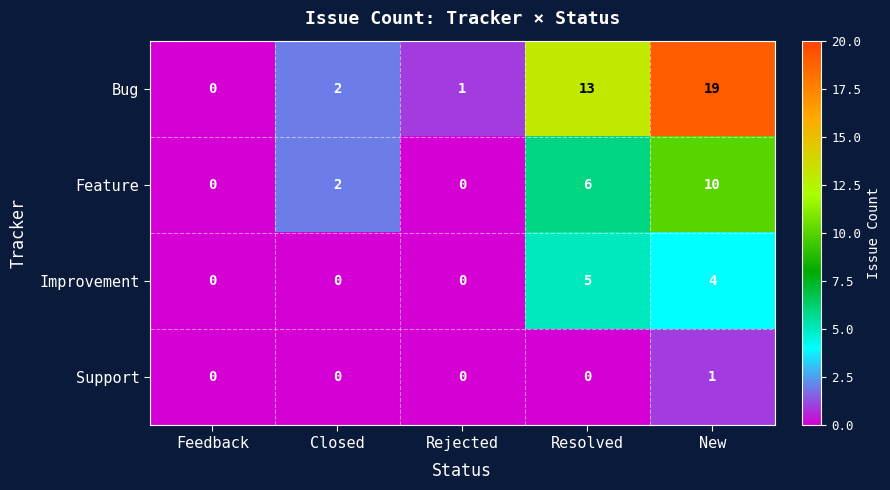

Reading right to left, extract all data points from this chart.

Bug: New=19	Resolved=13	Rejected=1	Closed=2	Feedback=0
Feature: New=10	Resolved=6	Rejected=0	Closed=2	Feedback=0
Improvement: New=4	Resolved=5	Rejected=0	Closed=0	Feedback=0
Support: New=1	Resolved=0	Rejected=0	Closed=0	Feedback=0